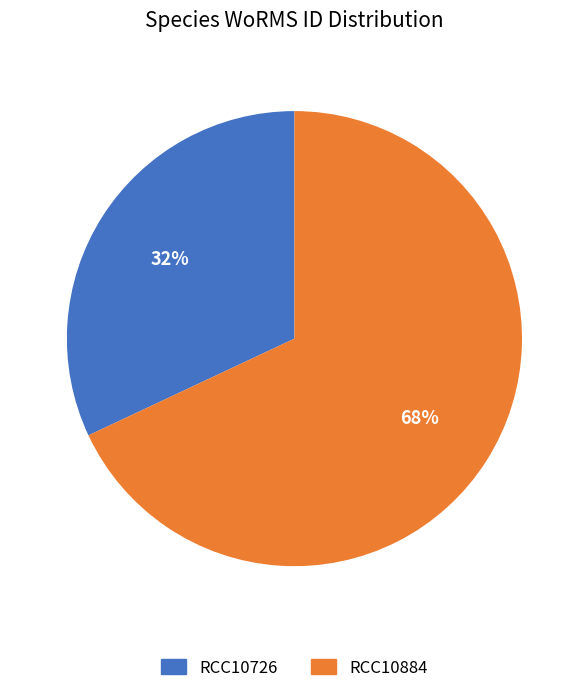

Which slice is the largest?

RCC10884